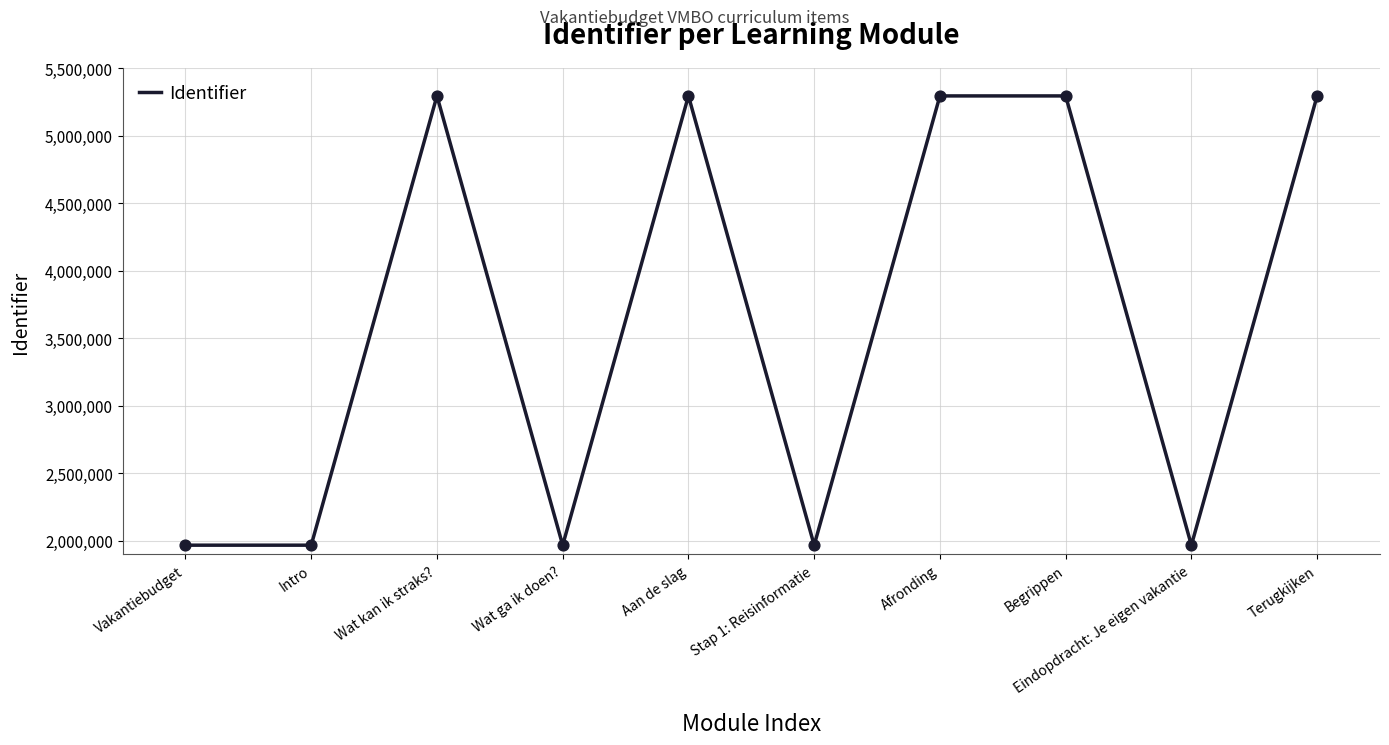

What is the change in value from Afronding to Eindopdracht: Je eigen vakantie?

-3324617